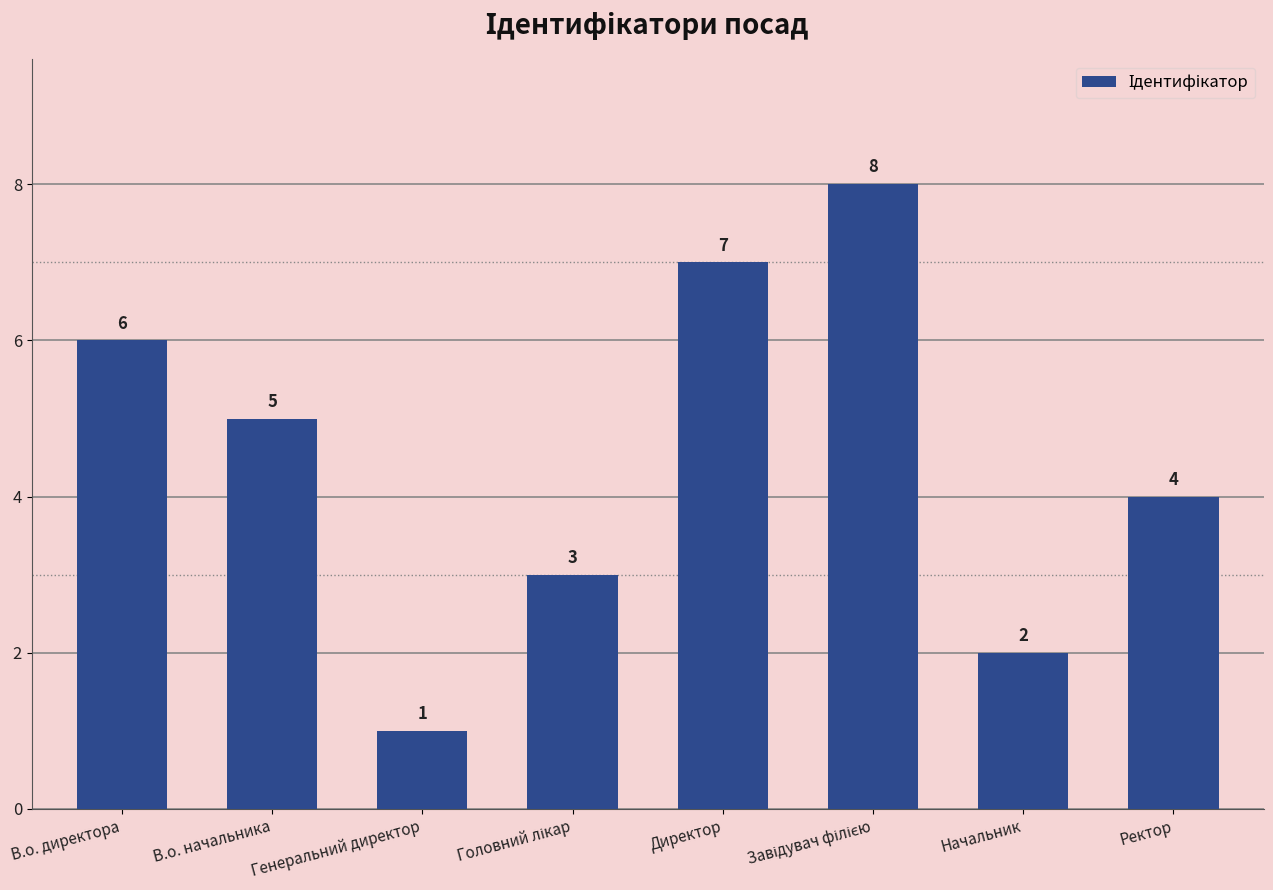

How many data points are less than 5?

4